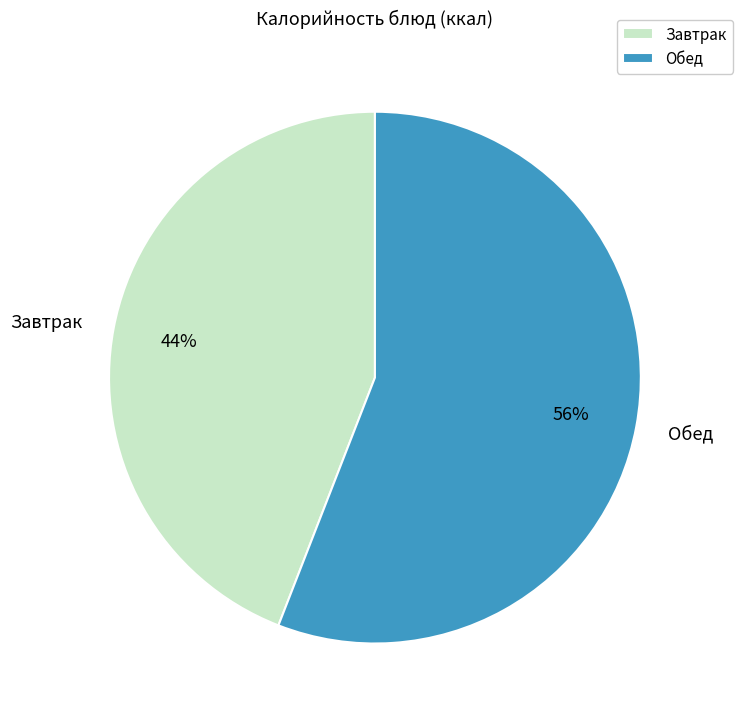

Between Завтрак and Обед, which is larger?

Обед